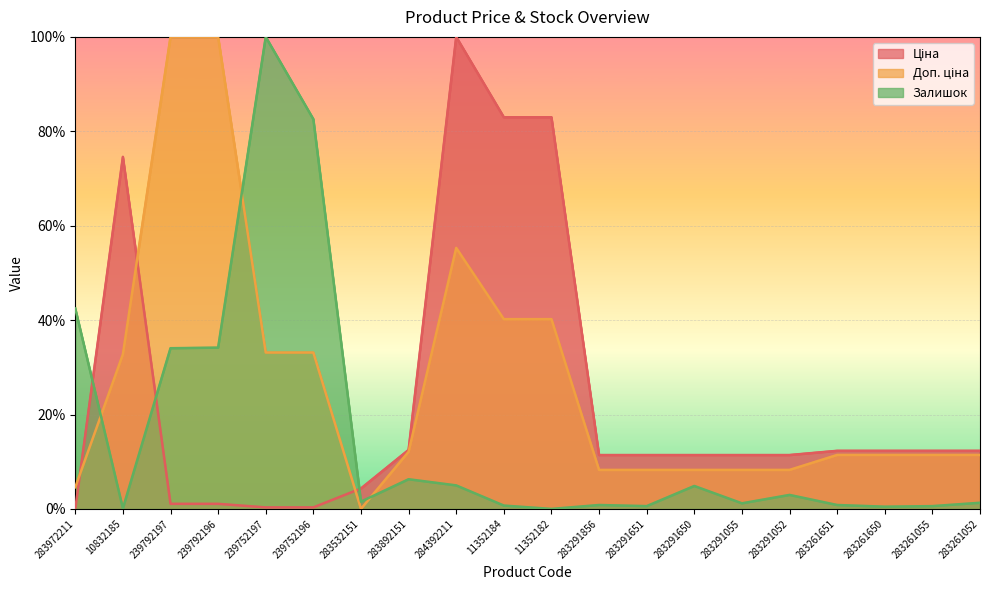

True or false: Доп. ціна and Ціна intersect in this chart.

True